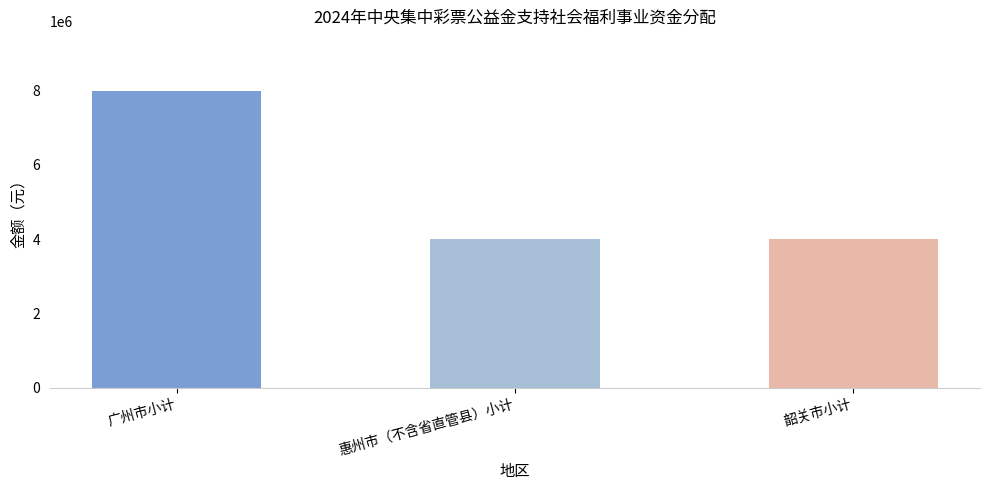

What is the smallest value displayed?

4000000